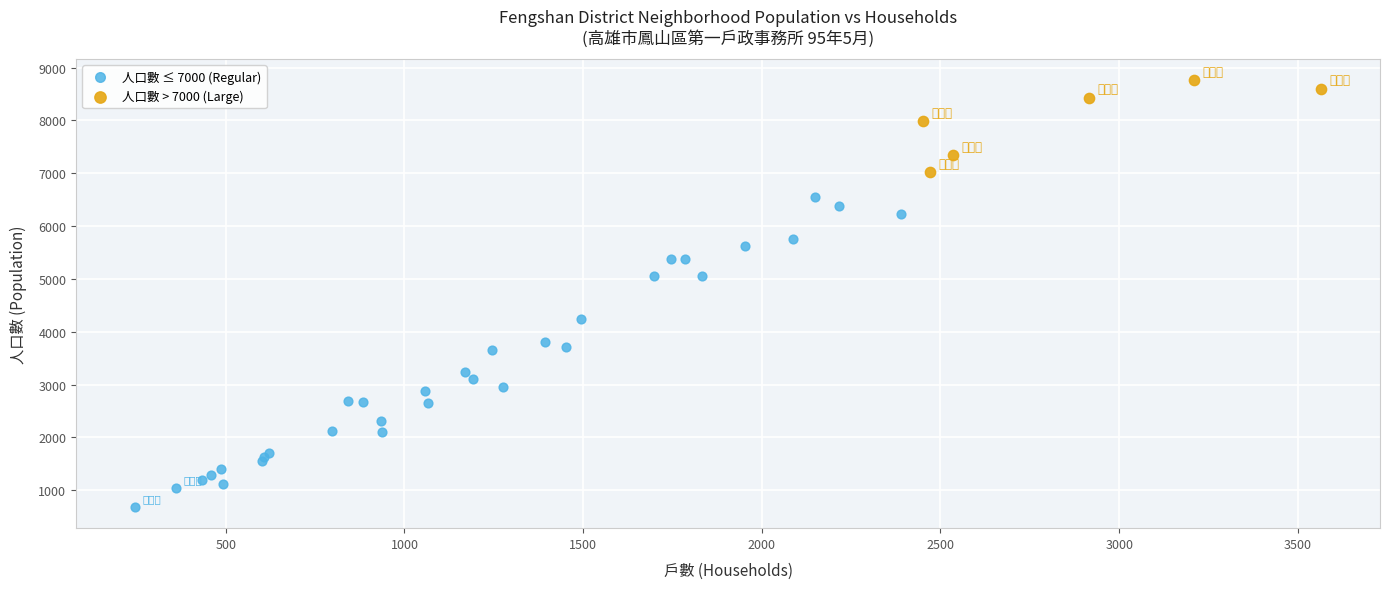

Which series reaches the minimum Y coordinate?

人口數 ≤ 7000 (Regular)